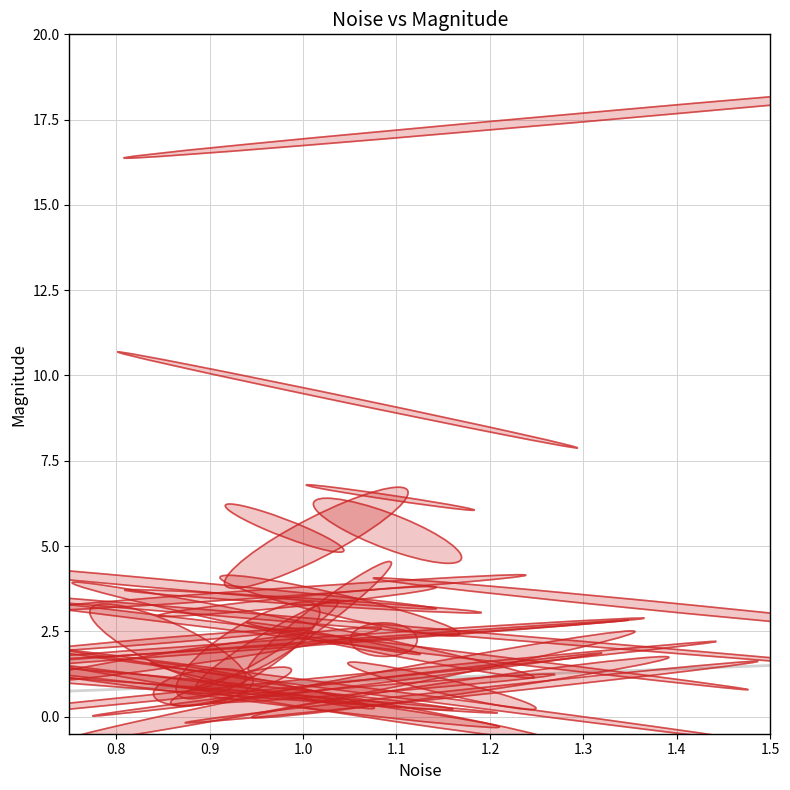

What Y value in the scatter plot is closest to 9?

9.3